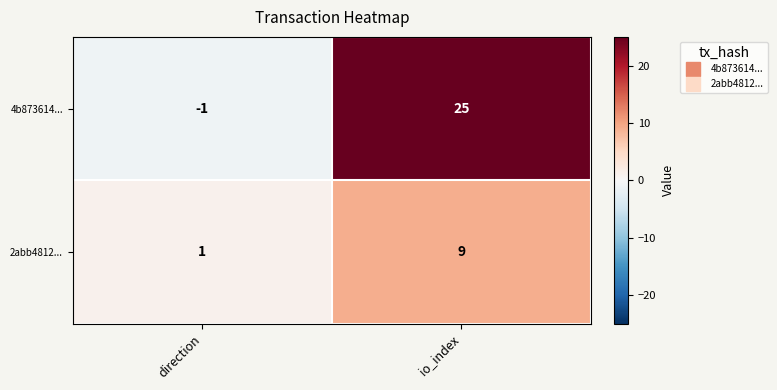

What is the total value across all series at io_index?

34